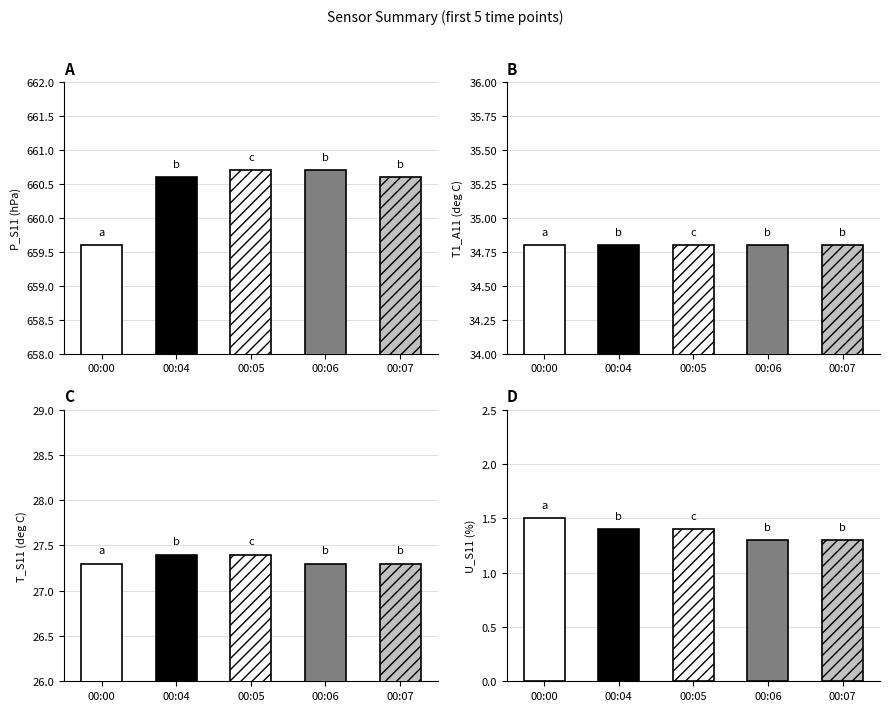

What is the minimum value shown in the chart?

1.3